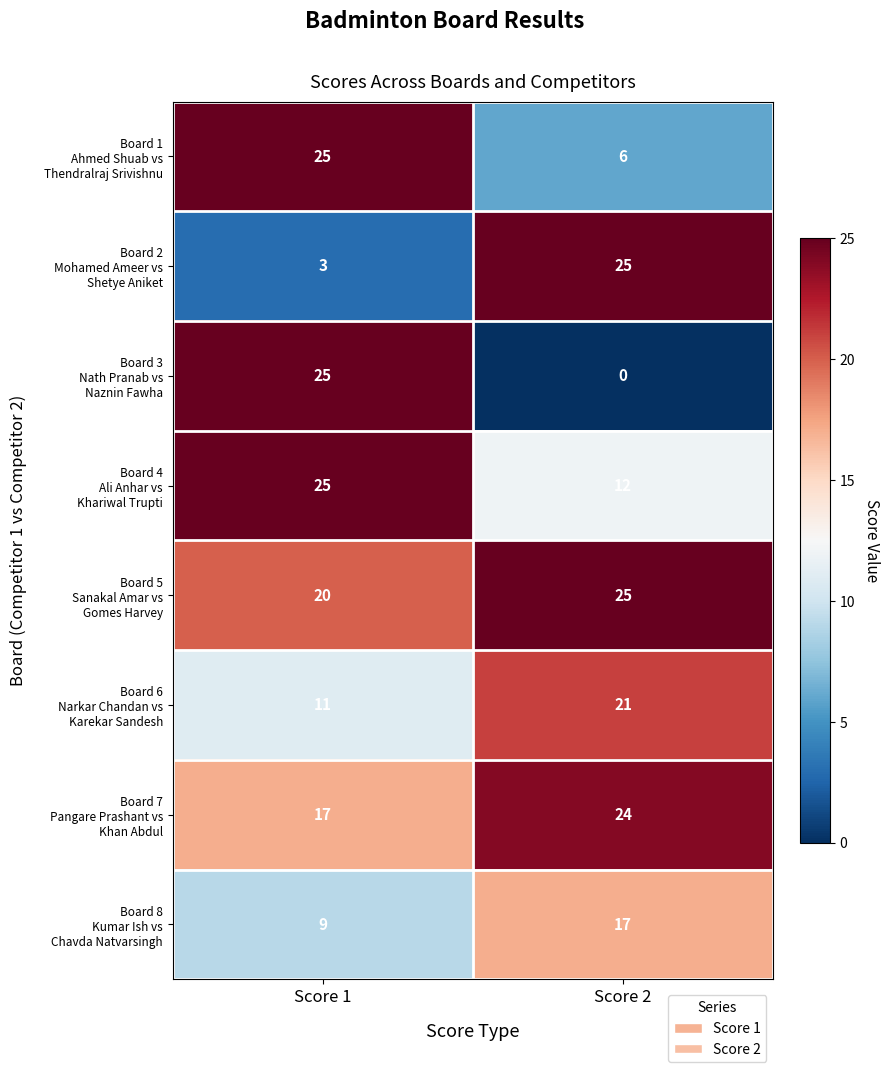

At which category is the sum across all series the highest?

Score 1